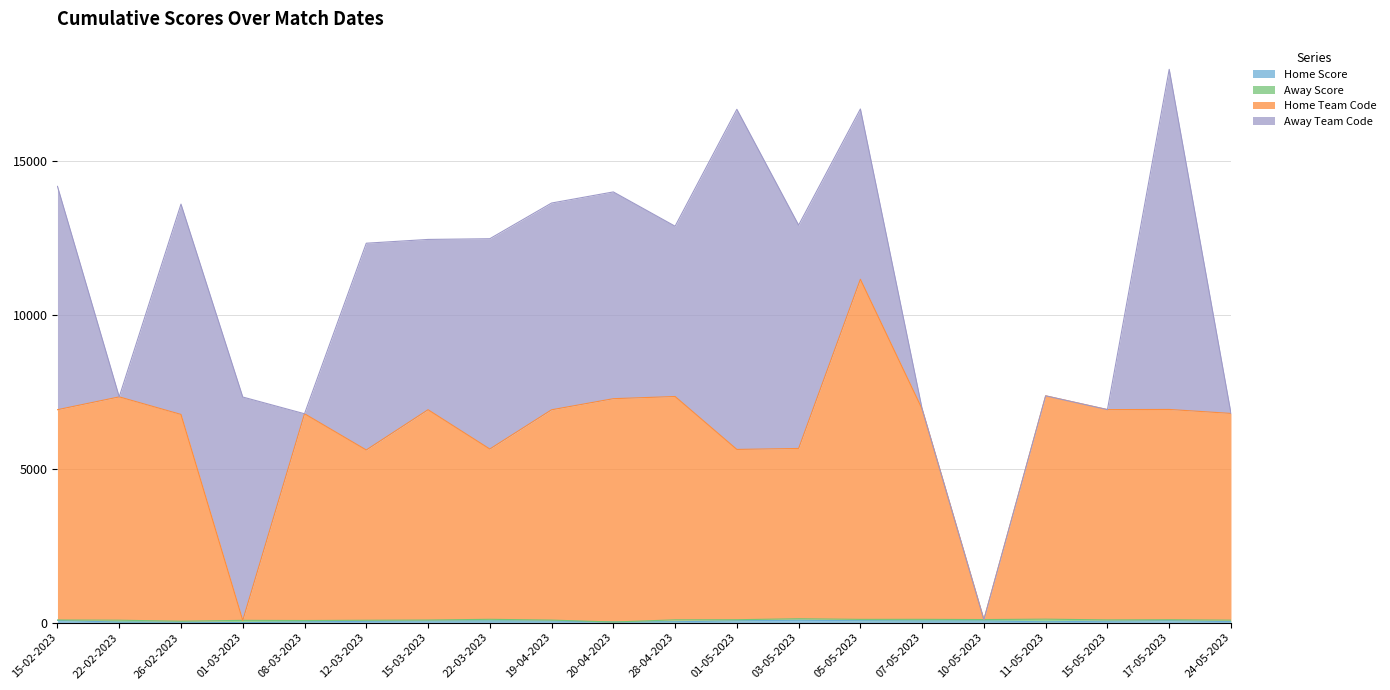

True or false: Home Team Code and Home Score intersect in this chart.

False